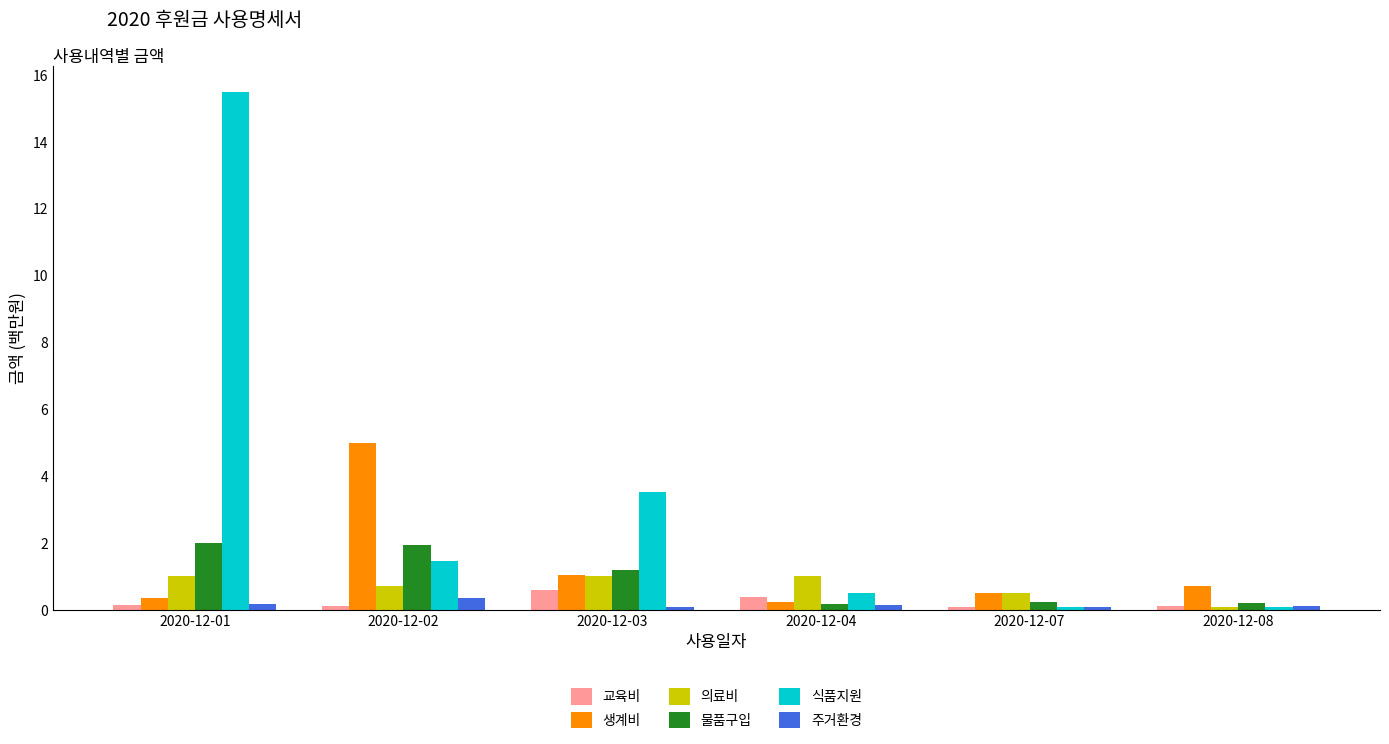

Which label corresponds to the largest value in the chart?

2020-12-01